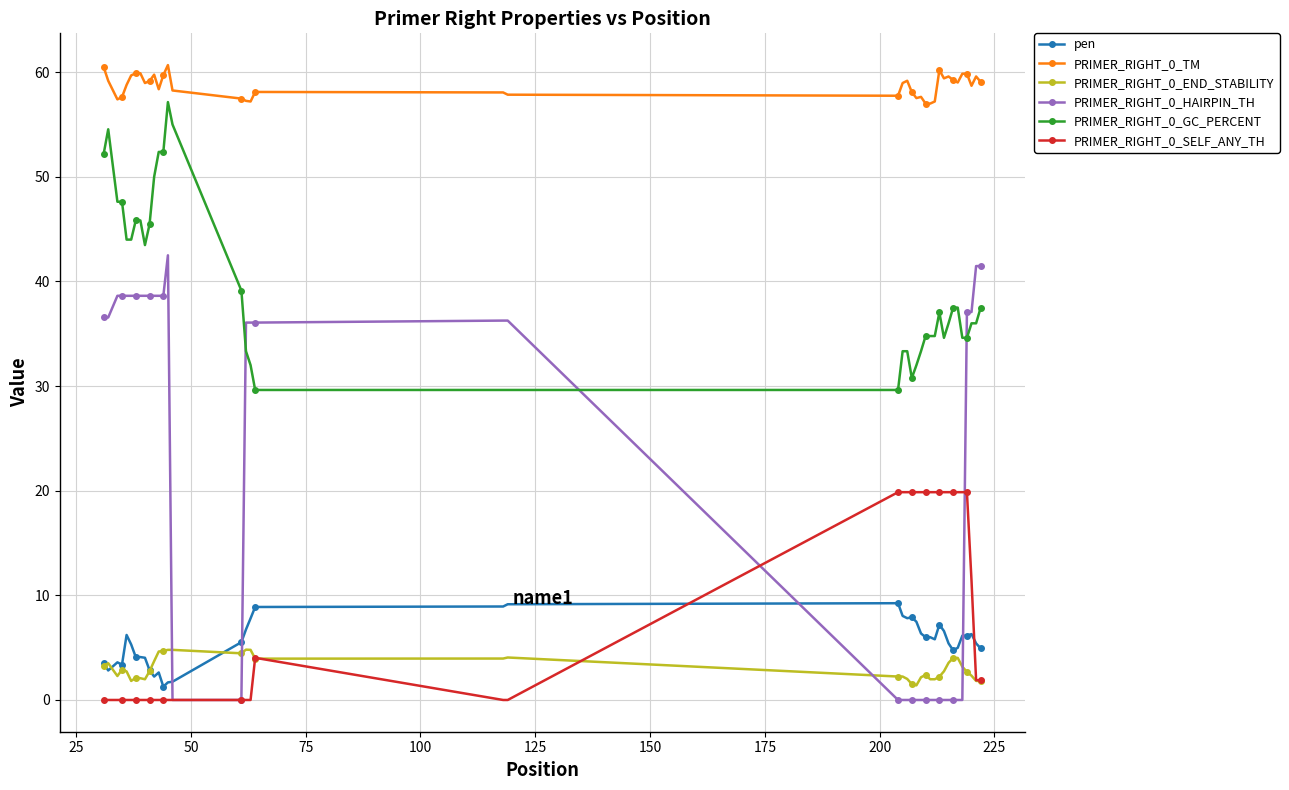

True or false: PRIMER_RIGHT_0_TM has more than 2 points higher than both neighbors.

True